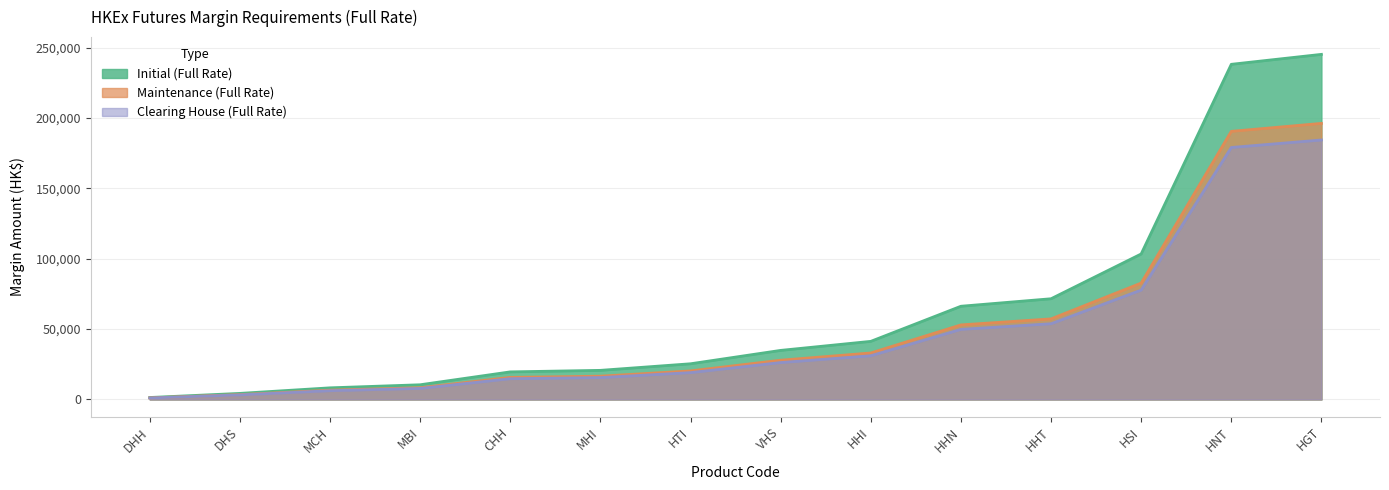

Rank the series by their average value, from highest to lowest.

Initial (Full Rate), Maintenance (Full Rate), Clearing House (Full Rate)